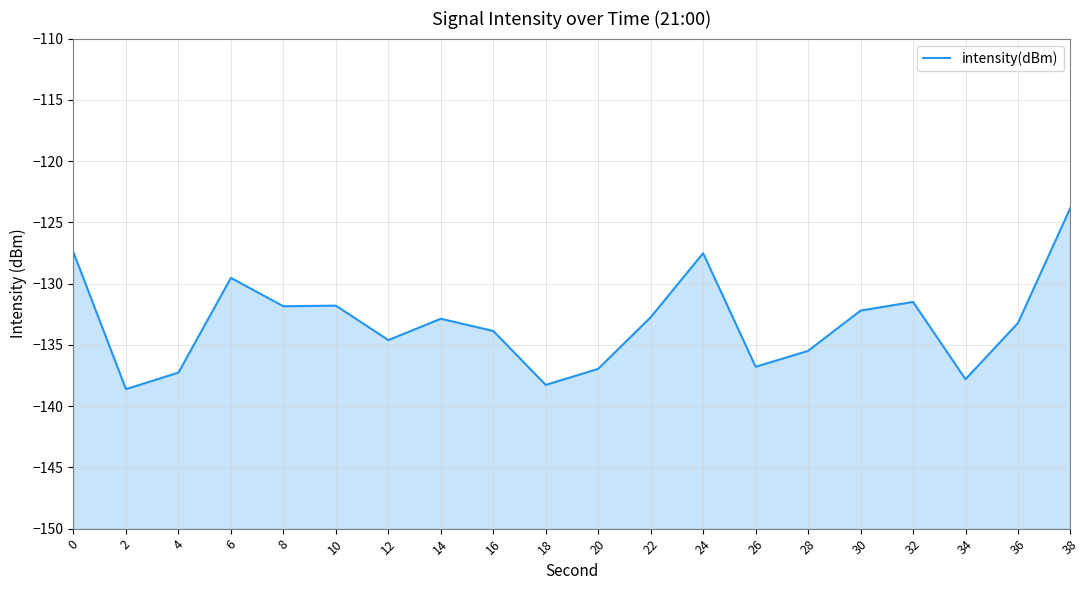

True or false: the data has more than 0 interior local peaks.

True